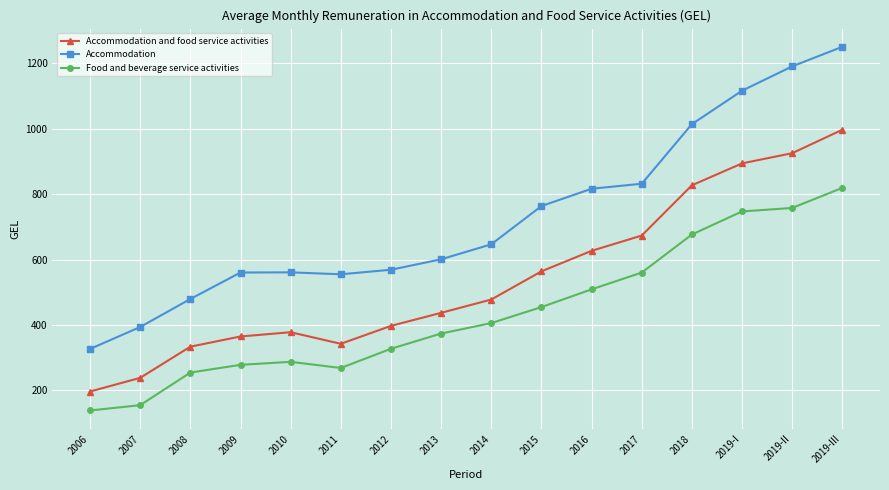

At which category is the sum across all series the highest?

2019-III